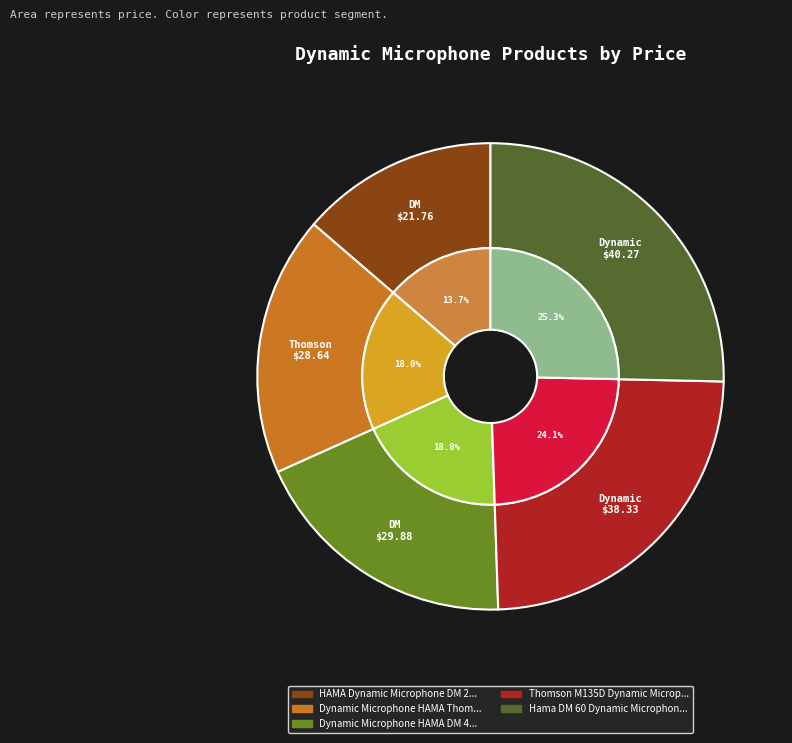

Is Thomson M135D Dynamic Microphone the majority of the pie?

No